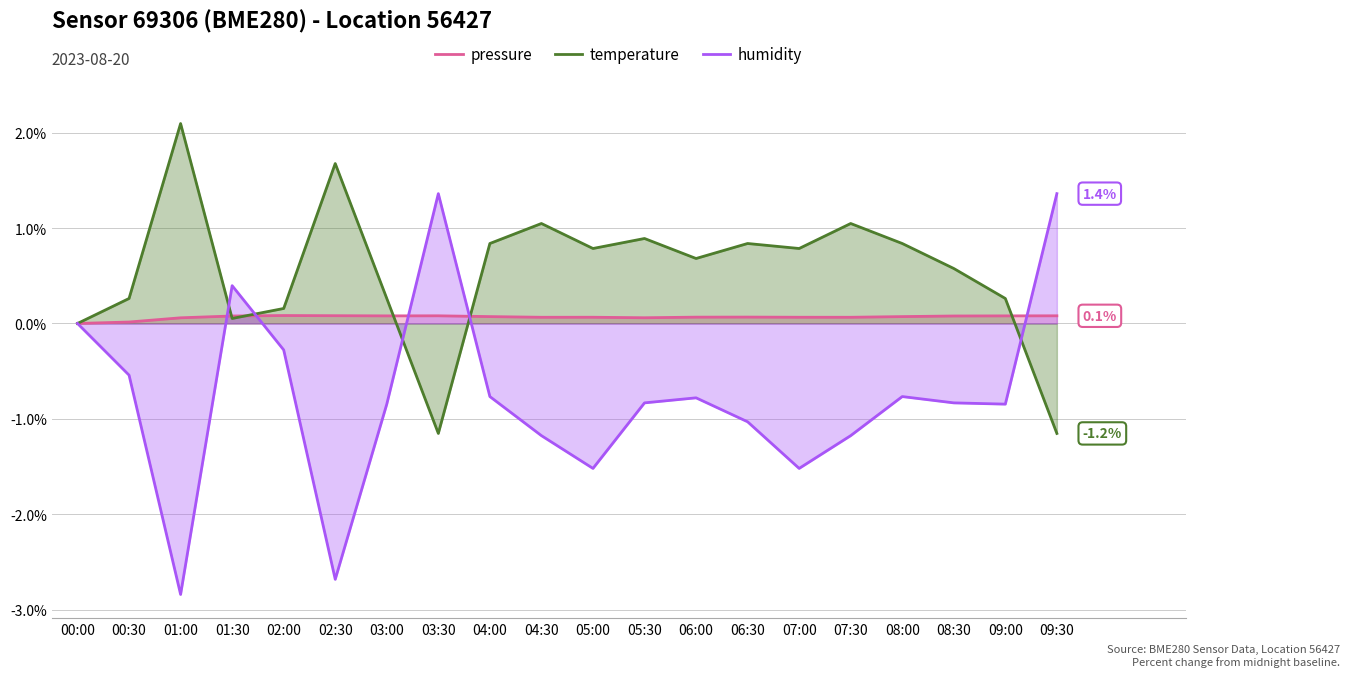

Which category has the lowest value in the humidity series?

01:00